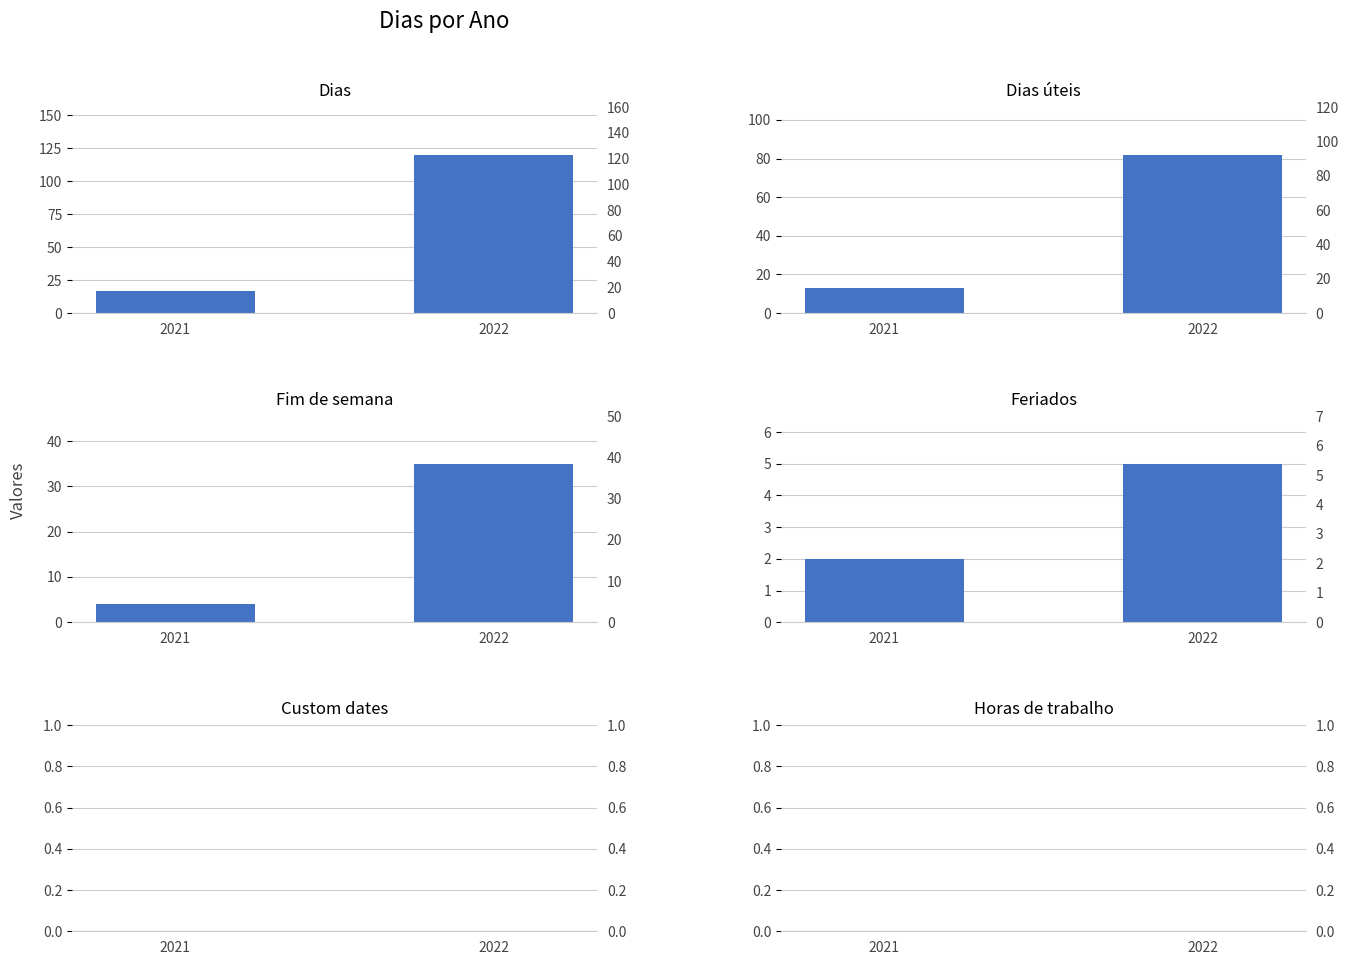

Is the value of Dias at 2022 greater than the value of Custom dates at 2022?

Yes